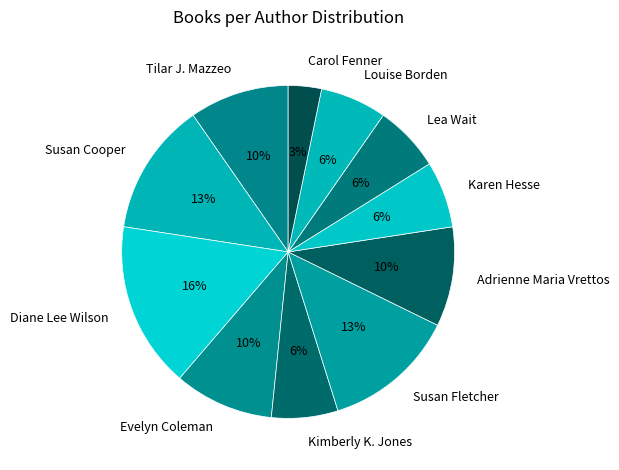

The Karen Hesse slice represents 21% of the pie. True or false?

False